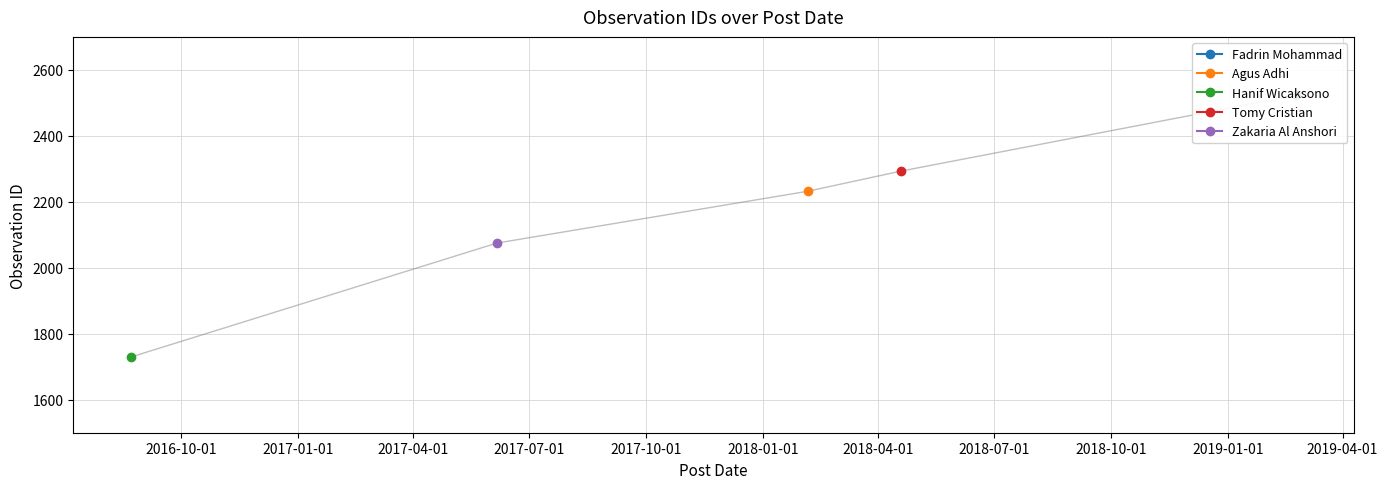

List the labels in order of value, largest first.

2019-02-23, 2018-04-19, 2018-02-05, 2017-06-06, 2016-08-23